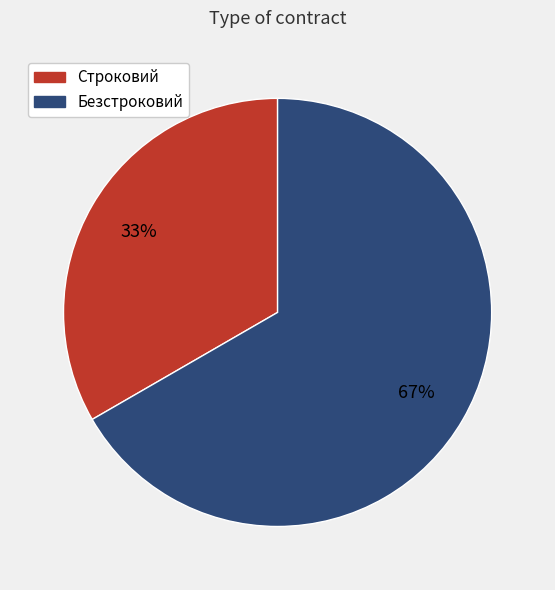

To the nearest percent, what is the average slice percentage?

50%